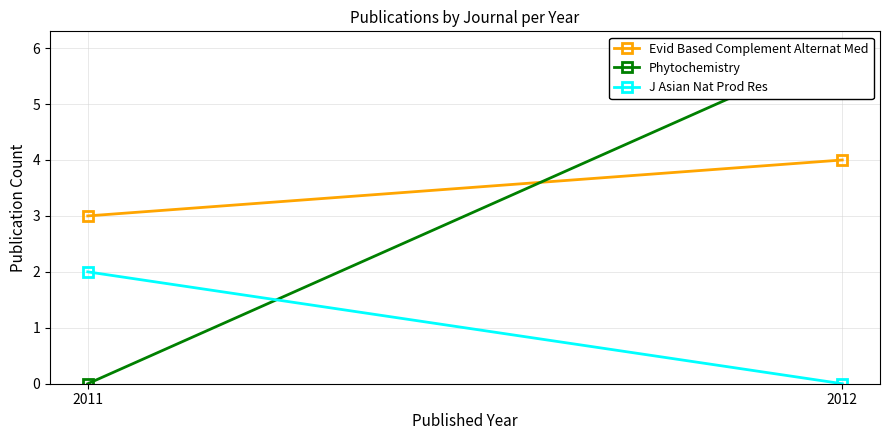

What is the value of the Evid Based Complement Alternat Med point at the 1st from the left?

3